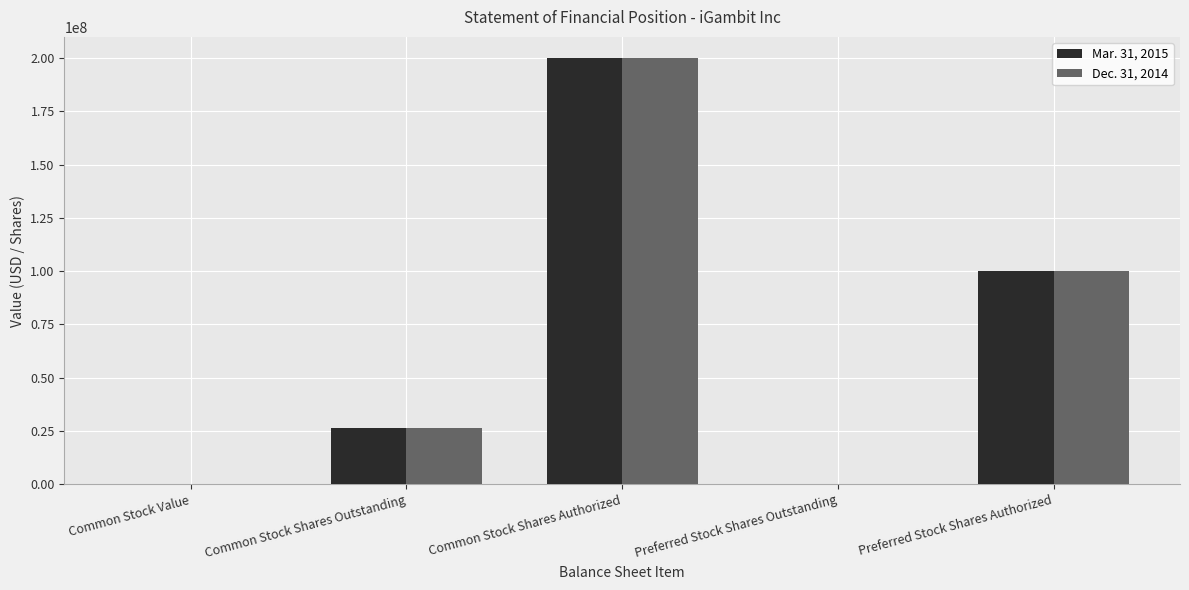

What is the maximum value shown in the chart?

200000000